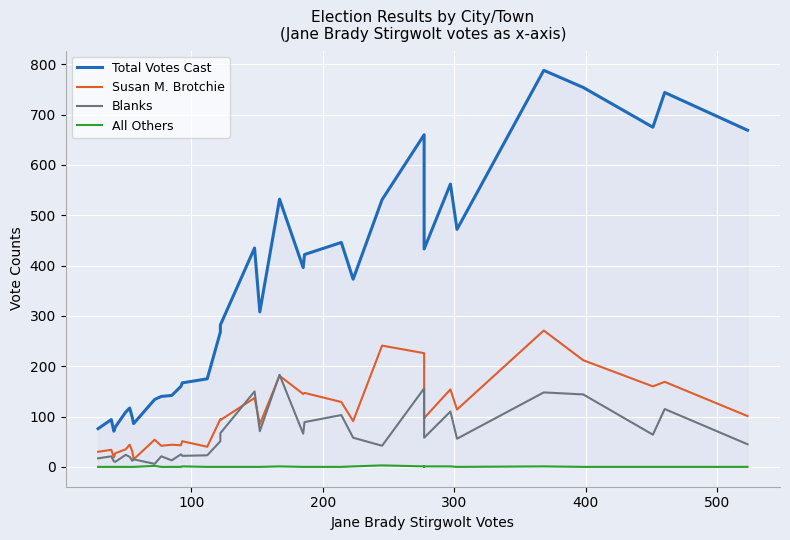

What is the difference between the second highest and second lowest values in the Susan M. Brotchie series?

222